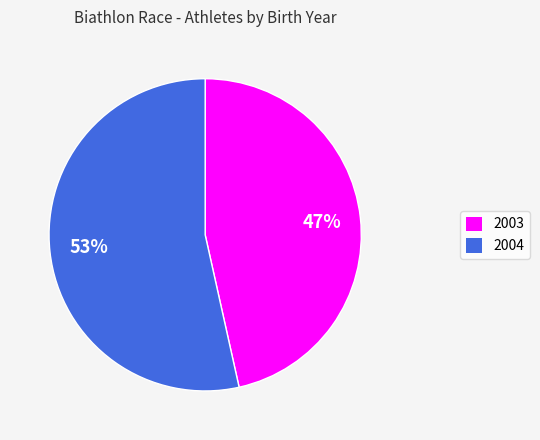

Is there any slice that represents more than half of the pie?

Yes